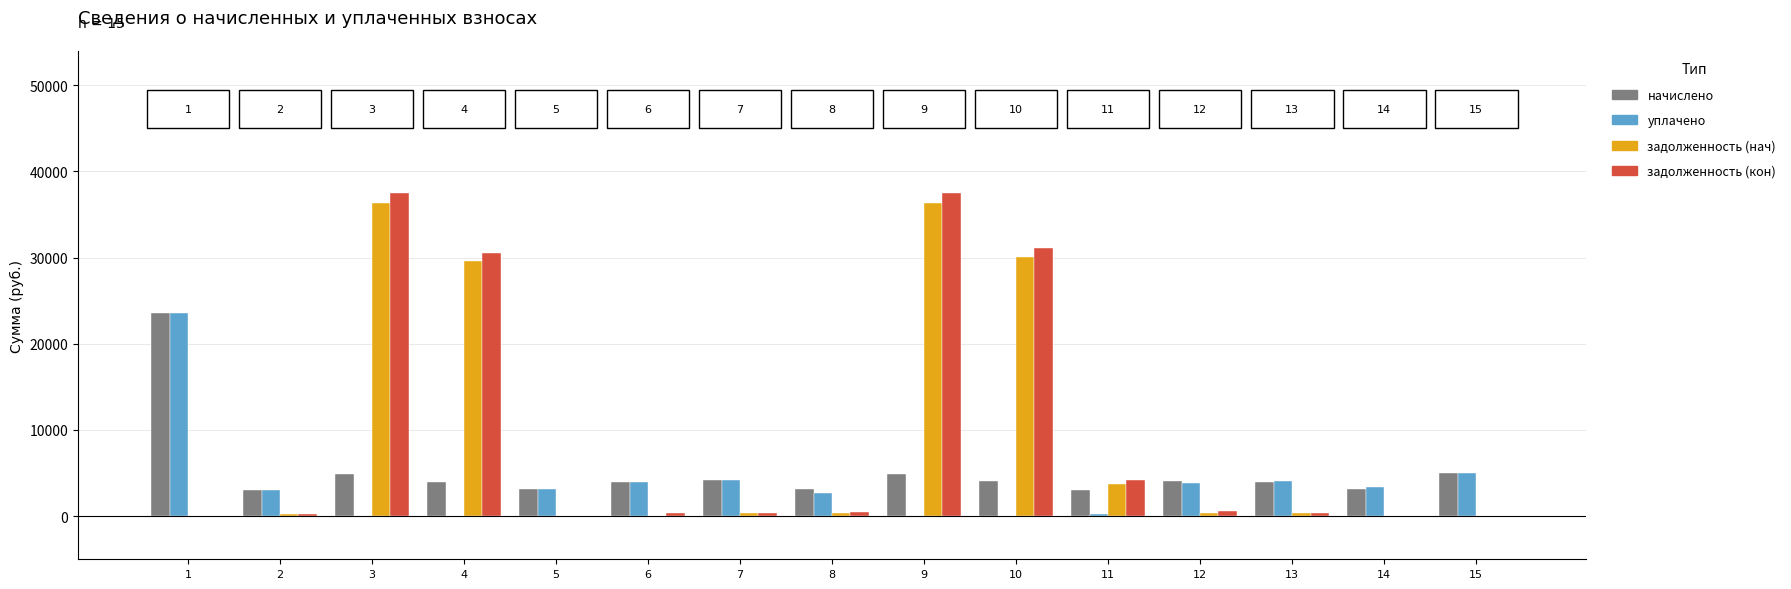

What is the spread (max minus min) of values at 10?

31144.0